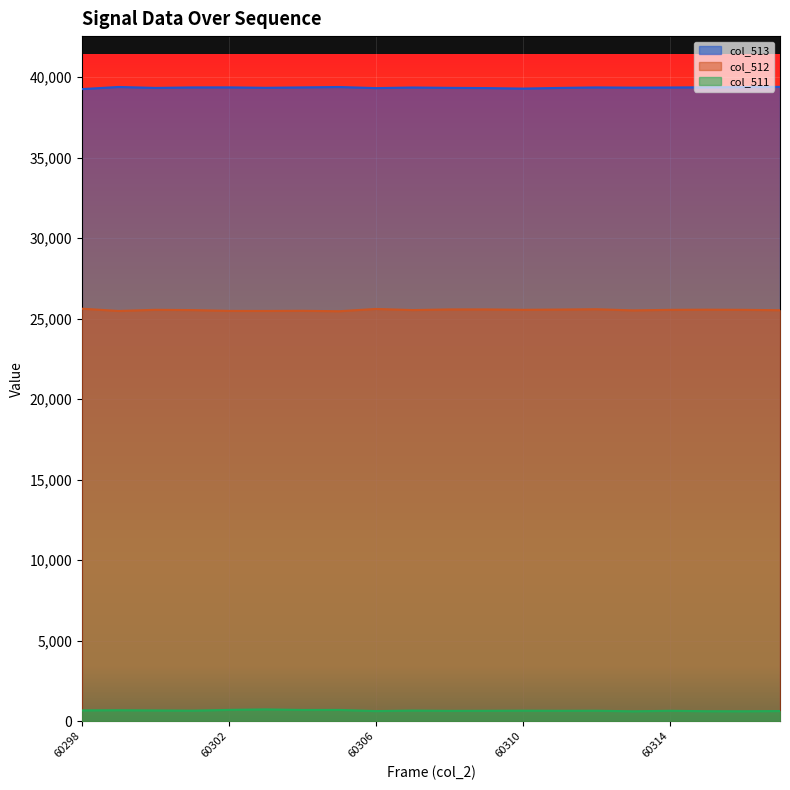

Reading left to right, what are all the values shown in this chart?

col_513: 39251	39383	39324	39355	39358	39331	39356	39381	39312	39349	39328	39315	39283	39324	39355	39341	39350	39364	39376	39390
col_512: 25614	25472	25545	25528	25477	25474	25484	25456	25598	25528	25568	25569	25544	25560	25581	25508	25543	25553	25544	25519
col_511: 670	680	666	652	700	730	695	698	625	658	639	644	652	644	648	612	644	618	615	628